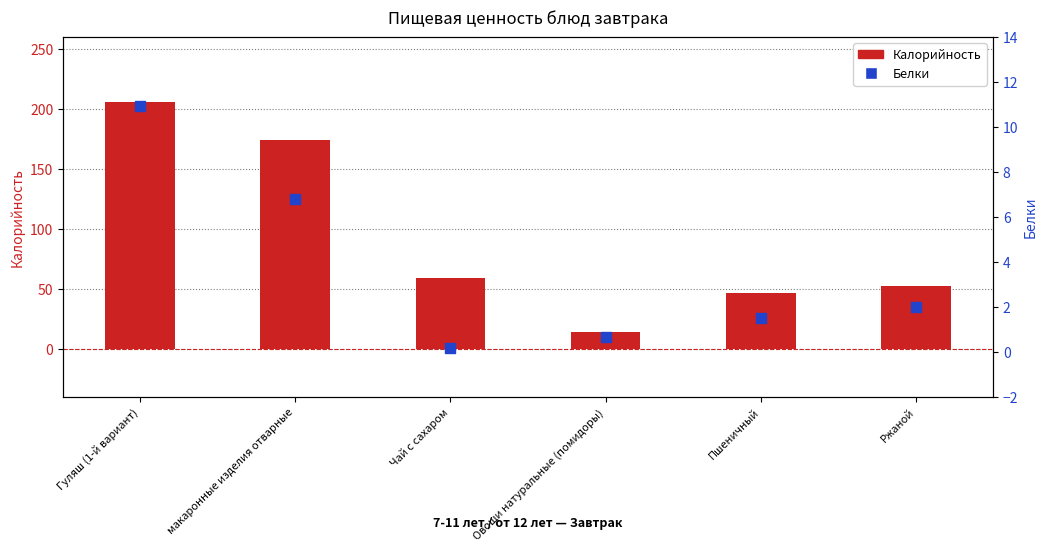

At how many categories does at least one series exceed 69?

2